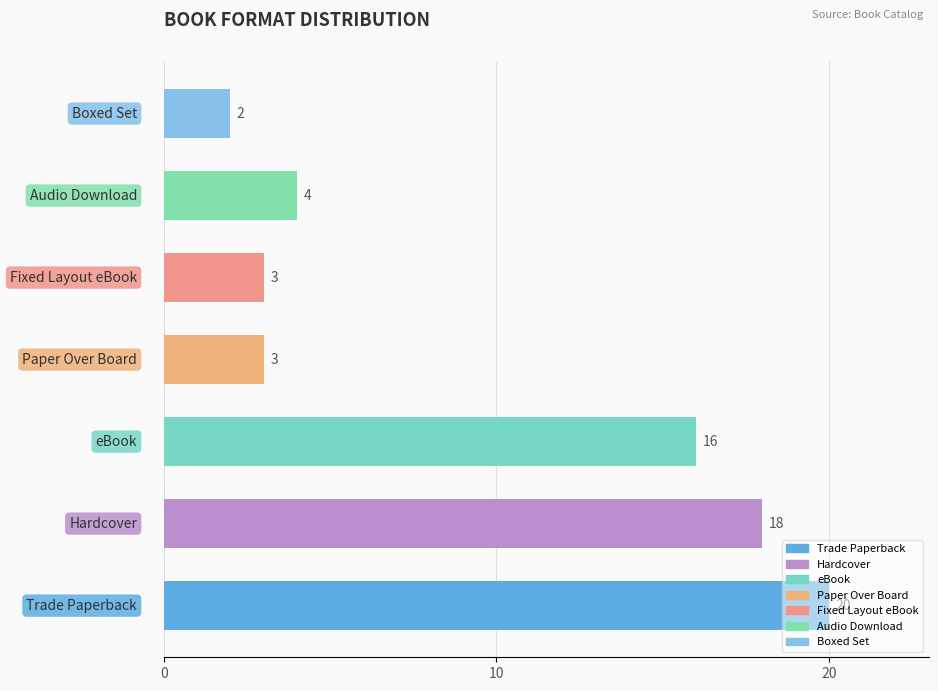

What is the maximum value shown in the chart?

20